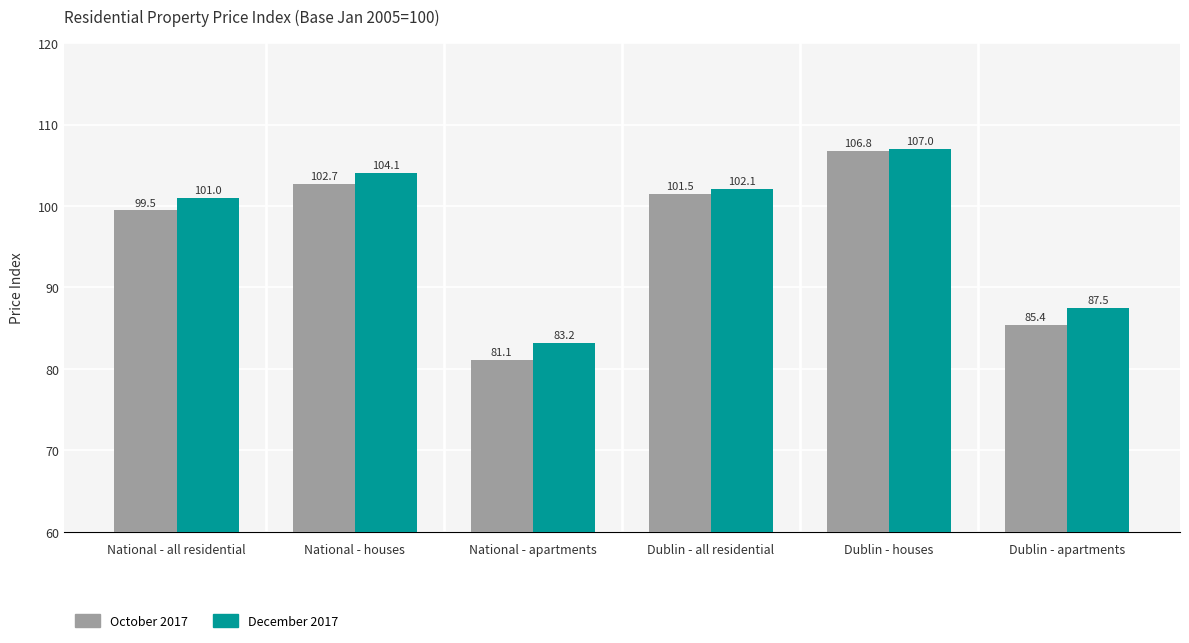

Which category has the highest value in the December 2017 series?

Dublin - houses